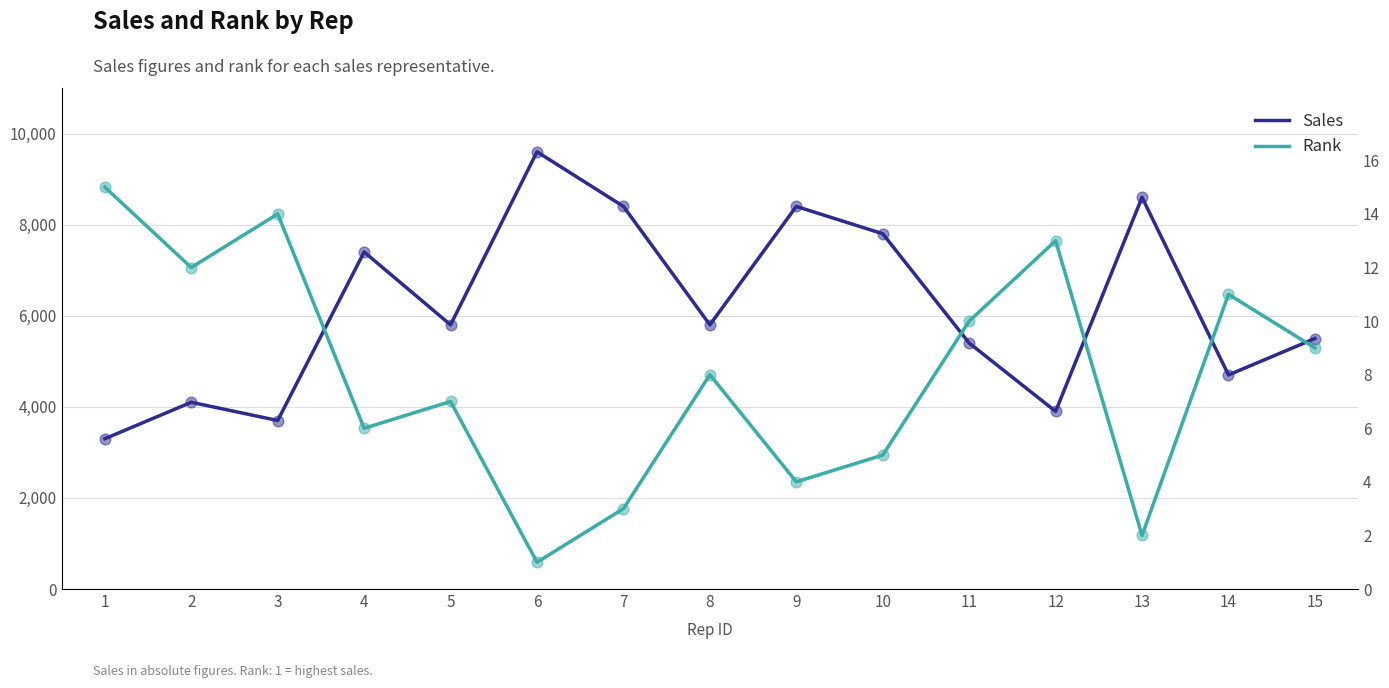

At which category is the sum across all series the highest?

1